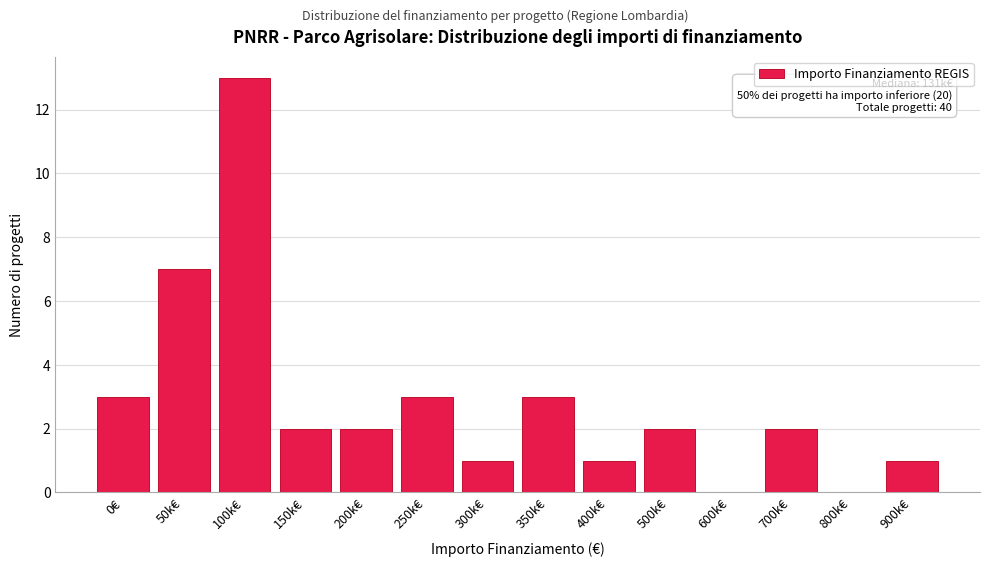

Reading left to right, transcribe all the data shown in this chart.

0€=3	50k€=7	100k€=13	150k€=2	200k€=2	250k€=3	300k€=1	350k€=3	400k€=1	500k€=2	600k€=0	700k€=2	800k€=0	900k€=1